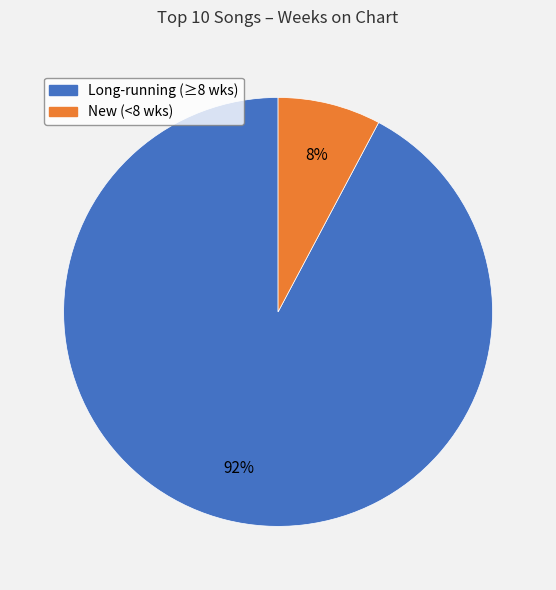

To the nearest percent, what is the average slice percentage?

50%